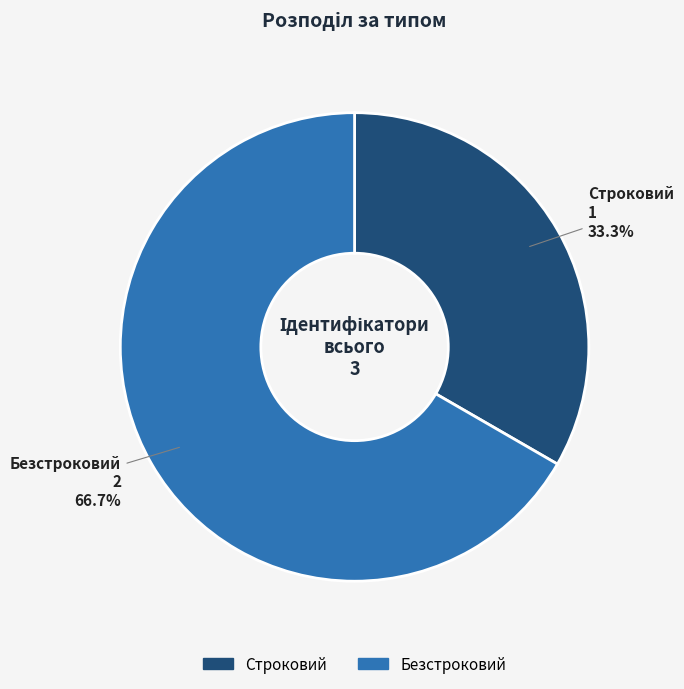

Rank the categories by value from lowest to highest.

Строковий, Безстроковий